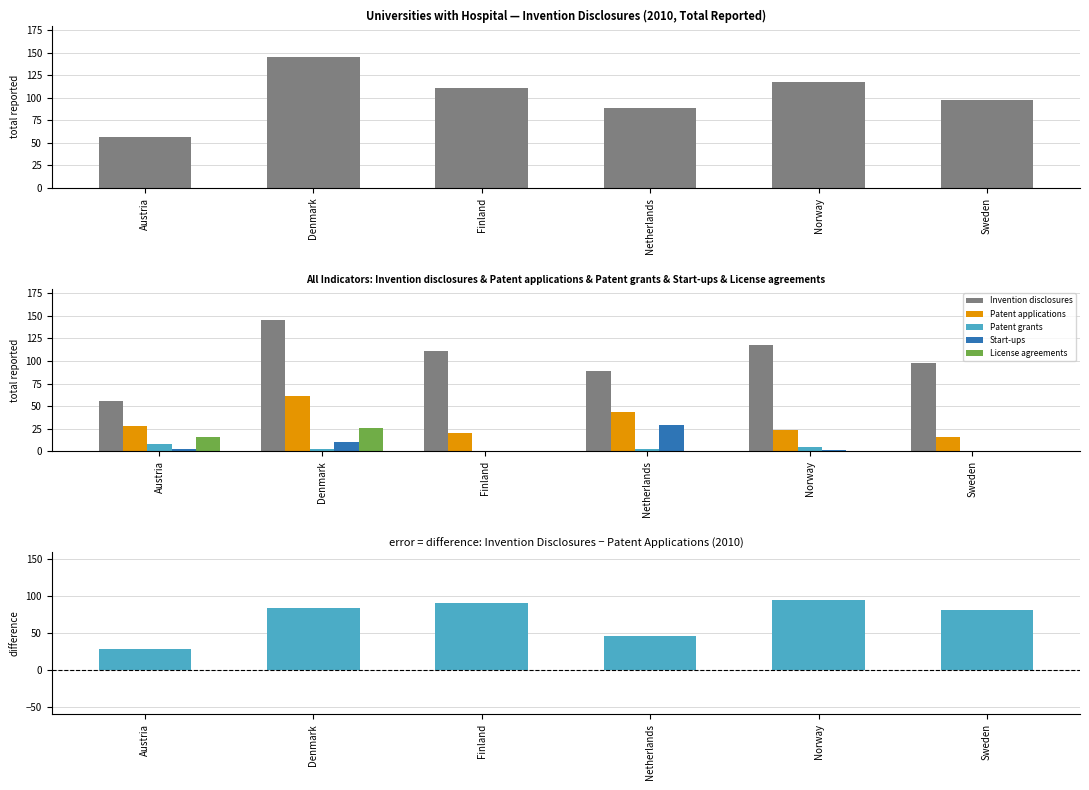

What is the sum of the Patent applications values at Finland and Austria?

48